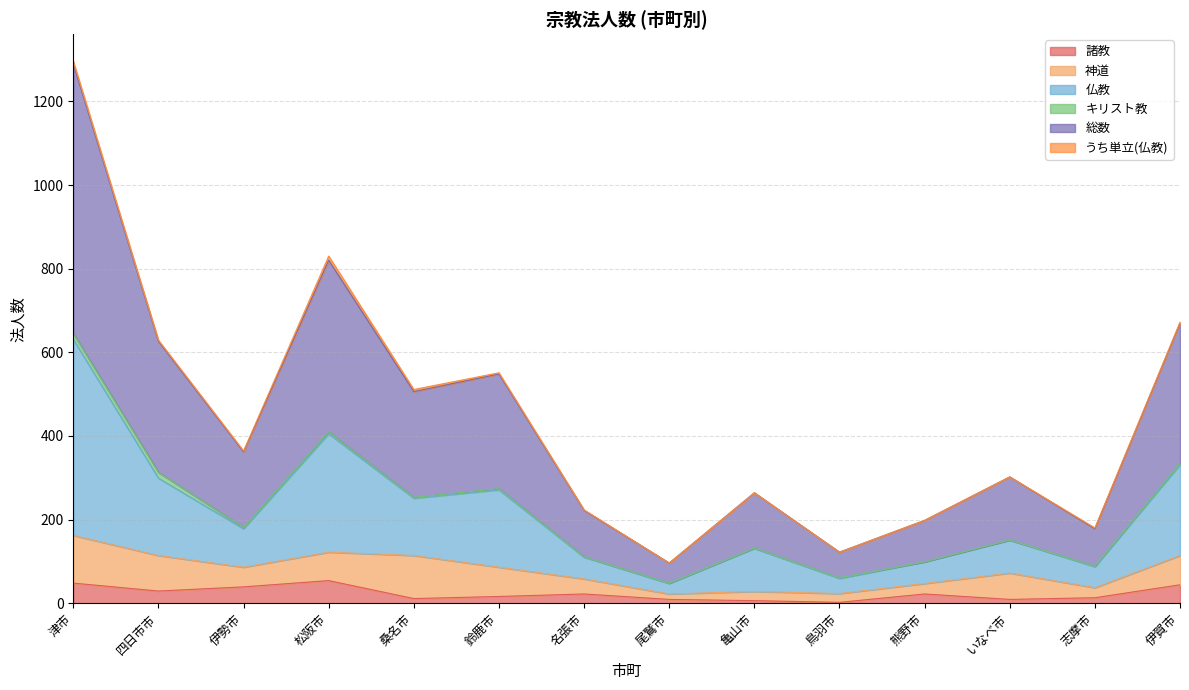

Is the value of 総数 at 津市 greater than the value of 仏教 at 尾鷲市?

Yes